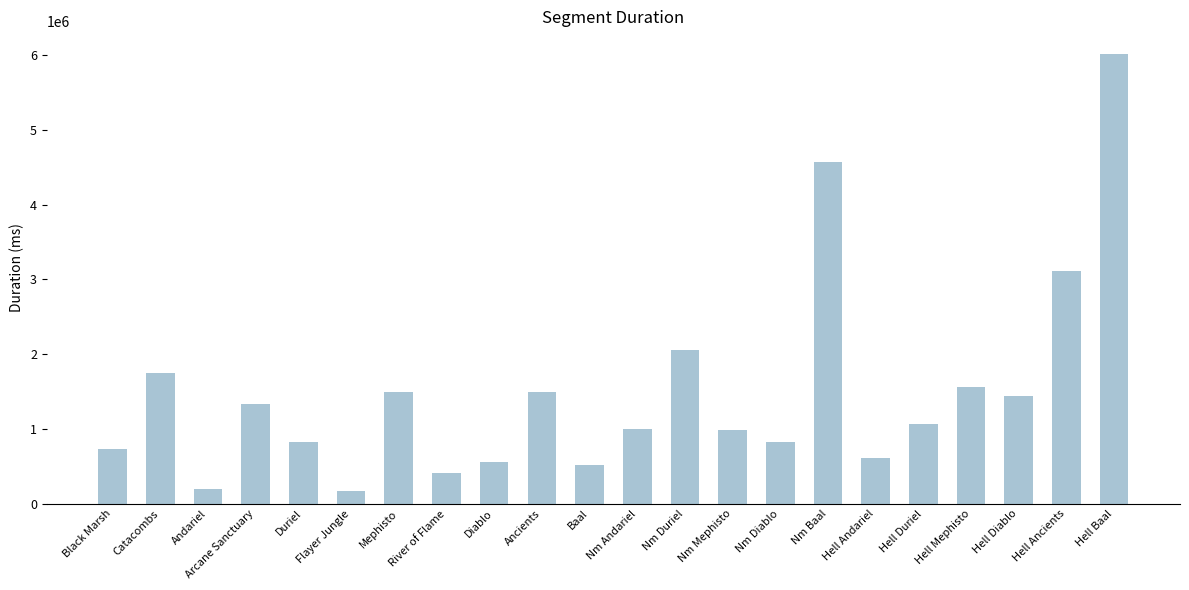

What is the change in value from Mephisto to Nm Diablo?

-668518